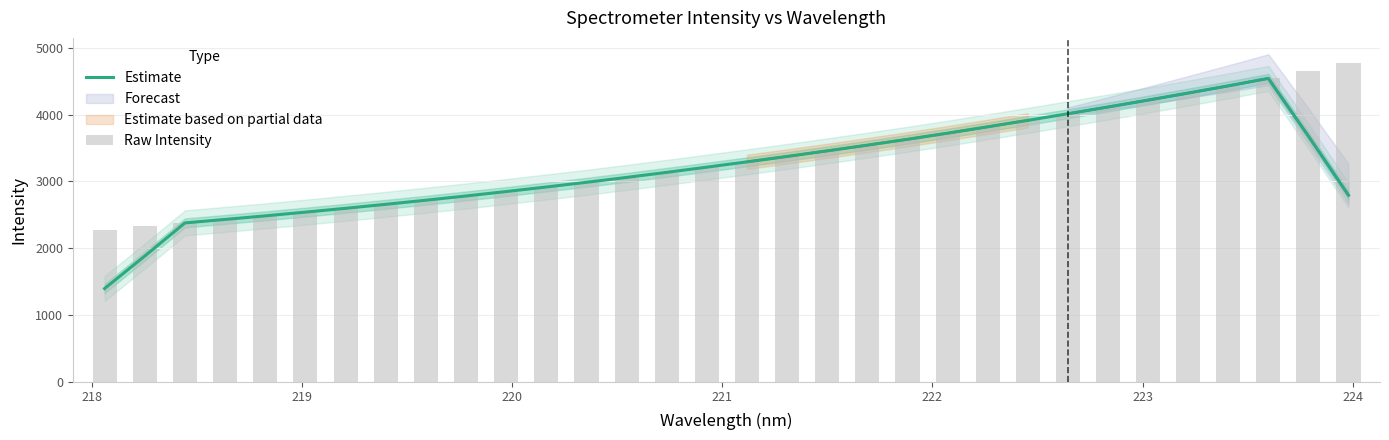

What is the greatest value displayed?

4770.3